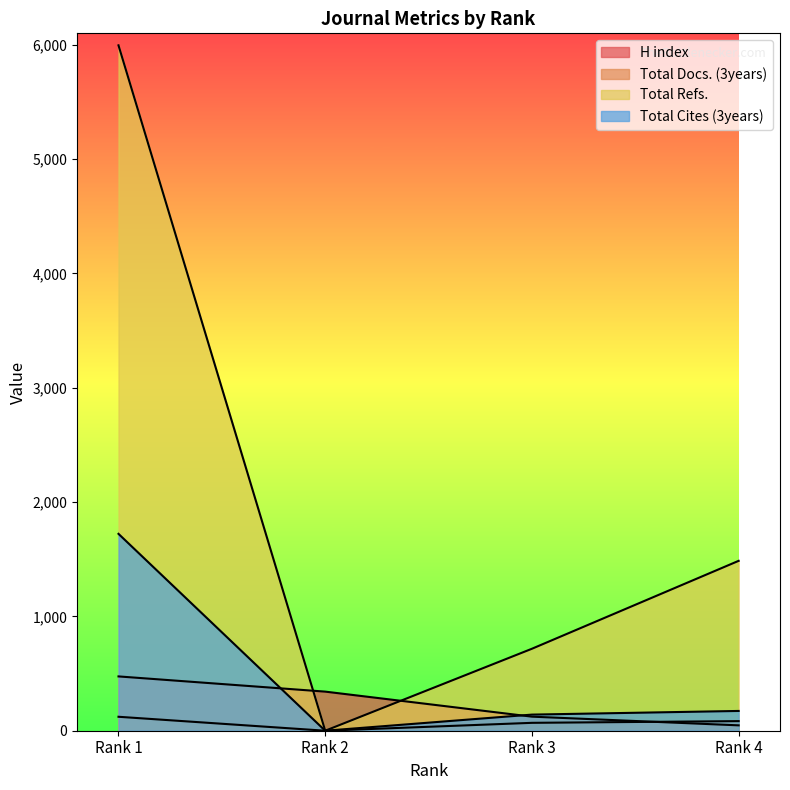

True or false: Total Docs. (3years) has a value of 69 at Rank 3.

True